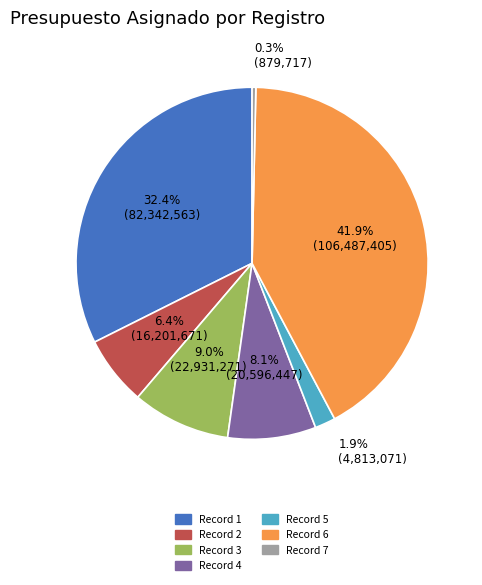

Rank the categories by value from lowest to highest.

Record 7, Record 5, Record 2, Record 4, Record 3, Record 1, Record 6